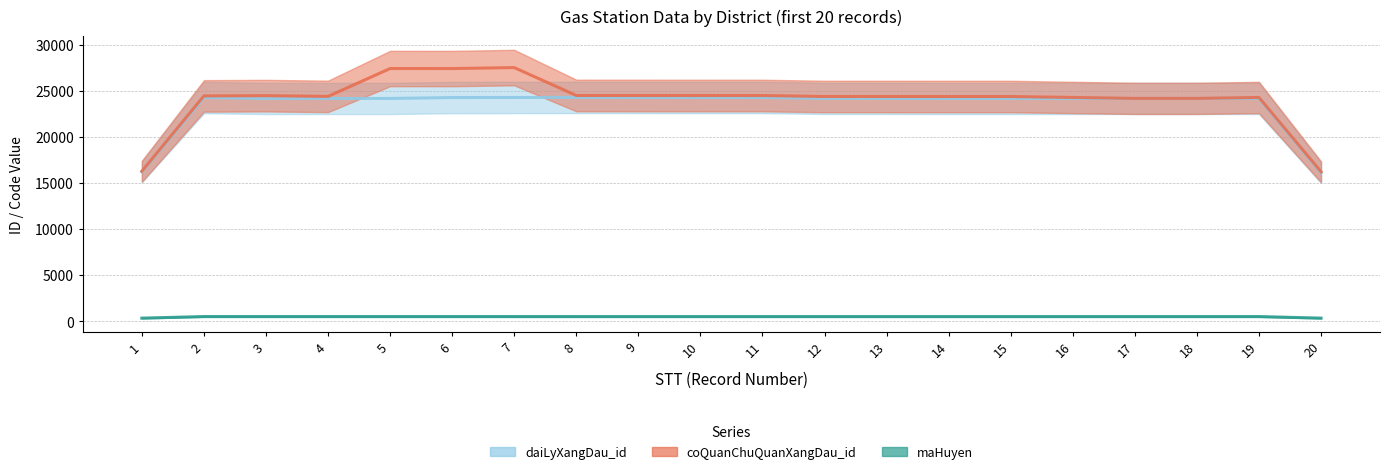

True or false: coQuanChuQuanXangDau_id and daiLyXangDau_id cross at least once.

True